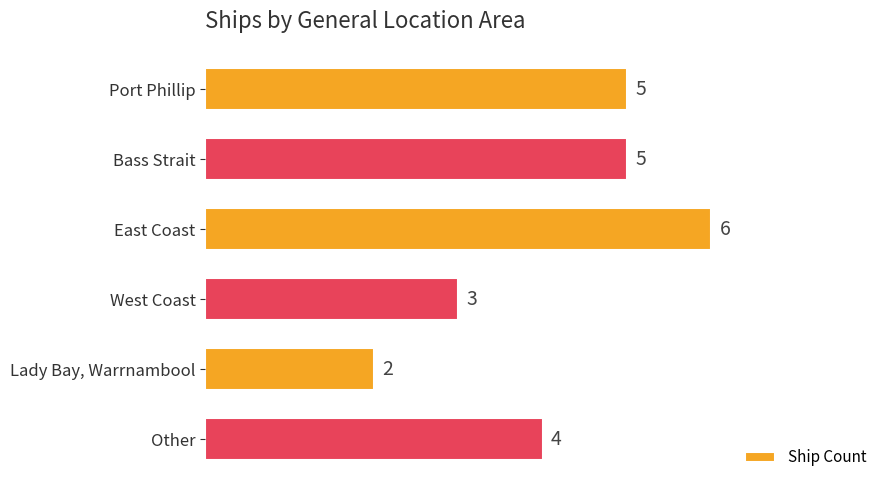

What is the smallest value displayed?

2